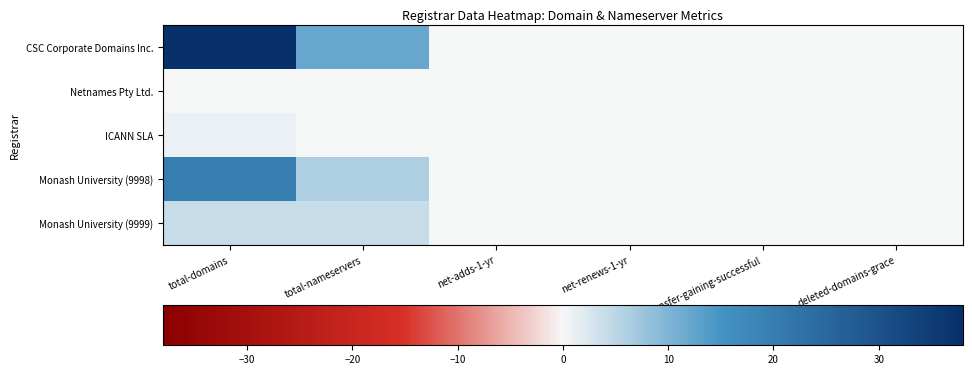

Reading right to left, transcribe all the data shown in this chart.

CSC Corporate Domains Inc.: deleted-domains-grace=0	transfer-gaining-successful=0	net-renews-1-yr=0	net-adds-1-yr=0	total-nameservers=12	total-domains=38
Netnames Pty Ltd.: deleted-domains-grace=0	transfer-gaining-successful=0	net-renews-1-yr=0	net-adds-1-yr=0	total-nameservers=0	total-domains=0
ICANN SLA: deleted-domains-grace=0	transfer-gaining-successful=0	net-renews-1-yr=0	net-adds-1-yr=0	total-nameservers=0	total-domains=1
Monash University (9998): deleted-domains-grace=0	transfer-gaining-successful=0	net-renews-1-yr=0	net-adds-1-yr=0	total-nameservers=6	total-domains=20
Monash University (9999): deleted-domains-grace=0	transfer-gaining-successful=0	net-renews-1-yr=0	net-adds-1-yr=0	total-nameservers=4	total-domains=4